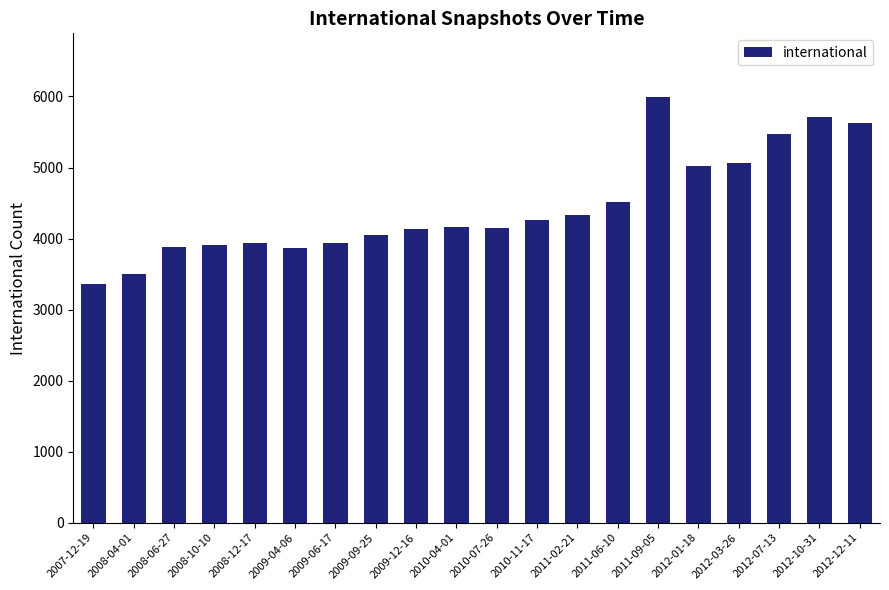

Which label corresponds to the smallest value in the chart?

2007-12-19